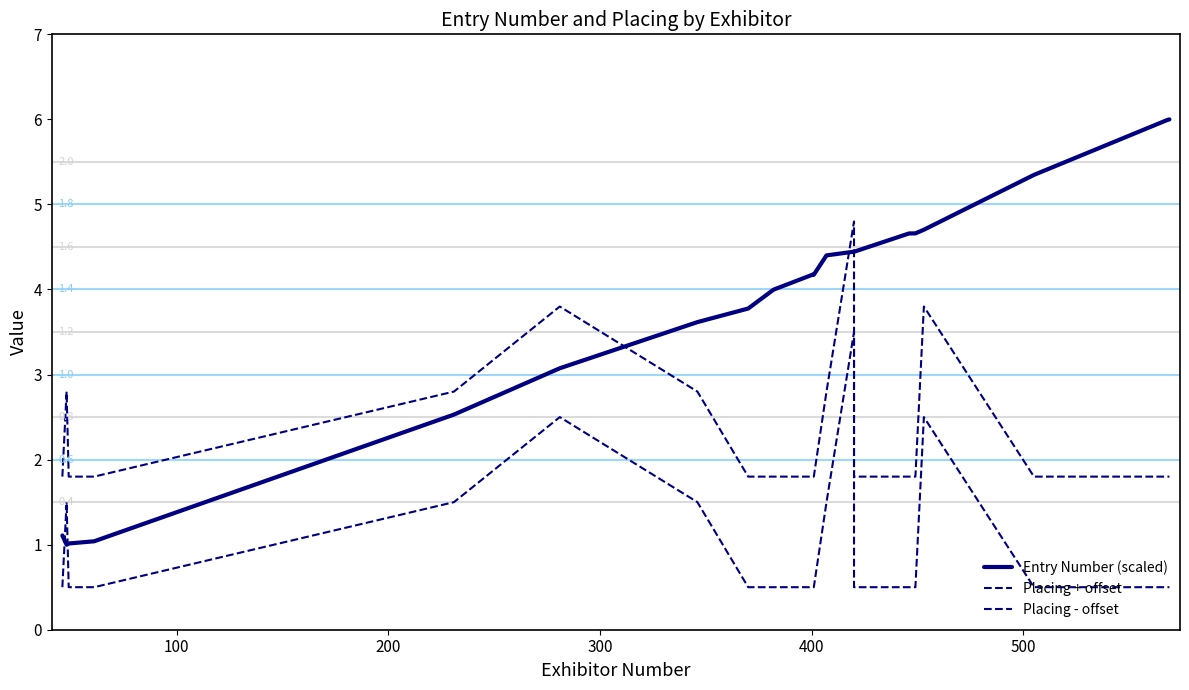

Does the chart display data point markers on the line(s)?

No